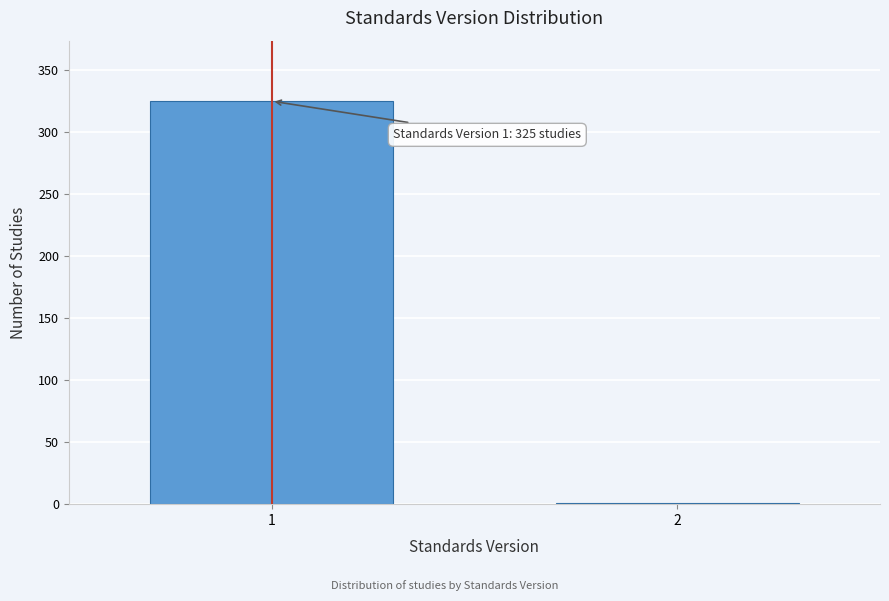

Reading left to right, what are all the values shown in this chart?

1=325	2=1